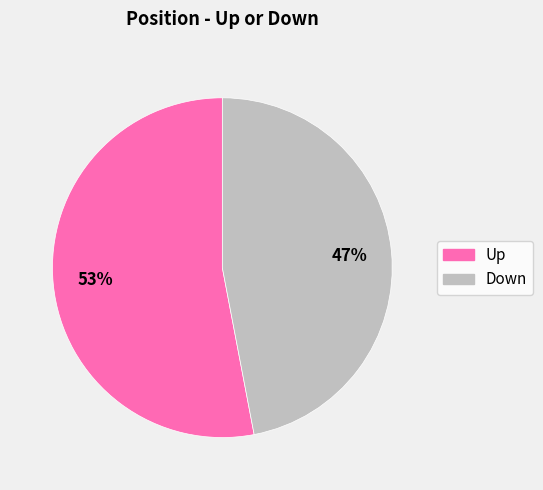

Does any single category account for the majority?

Yes